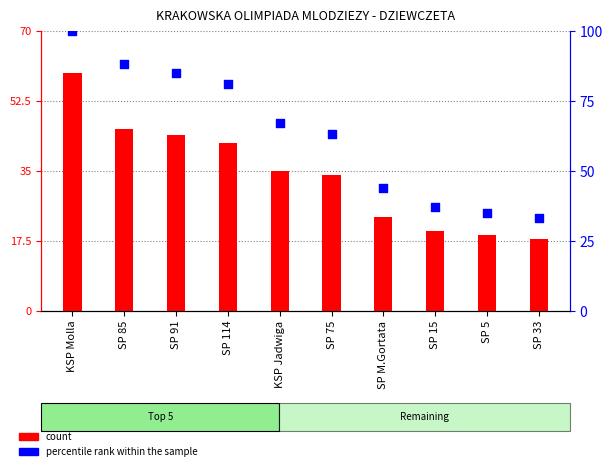

Which series contains the lowest Y value?

count